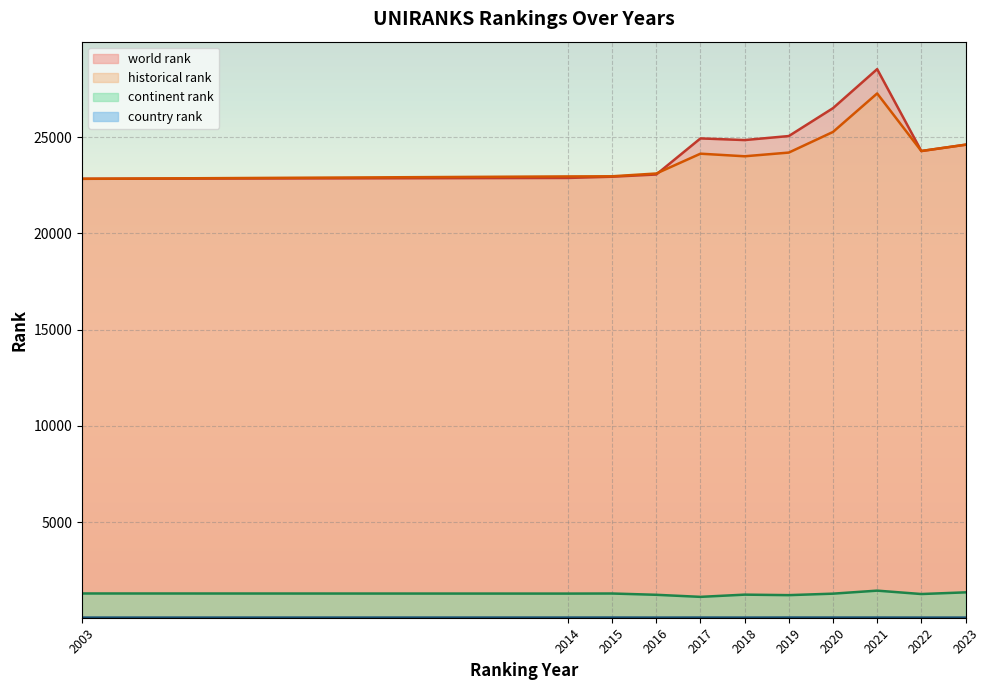

At how many categories does at least one series exceed 2293?

11